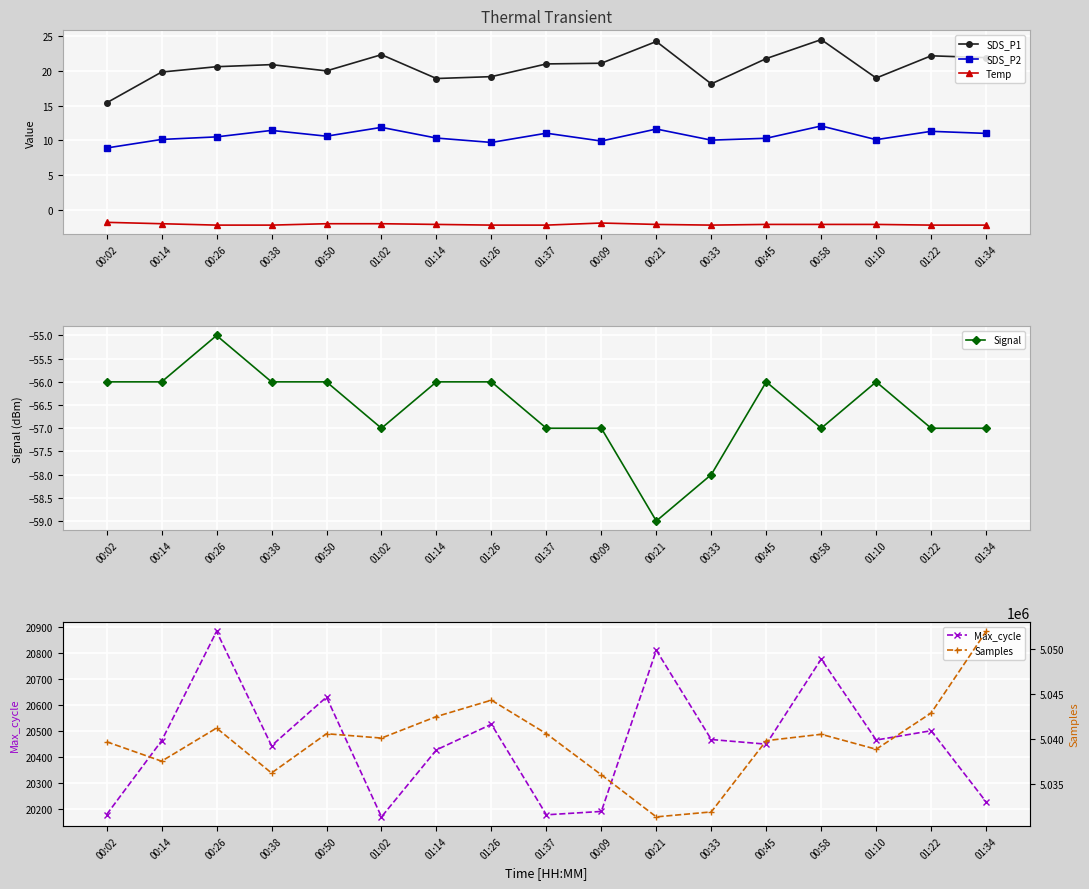

Reading left to right, list all the values displayed in this chart.

SDS_P1: 00:02=15.4	00:14=19.8	00:26=20.6	00:38=20.9	00:50=20.0	01:02=22.3	01:14=18.9	01:26=19.2	01:37=21.0	00:09=21.1	00:21=24.2	00:33=18.1	00:45=21.8	00:58=24.5	01:10=19.0	01:22=22.2	01:34=21.9
SDS_P2: 00:02=8.9	00:14=10.1	00:26=10.5	00:38=11.4	00:50=10.6	01:02=11.9	01:14=10.3	01:26=9.7	01:37=11.0	00:09=9.9	00:21=11.6	00:33=10.0	00:45=10.3	00:58=12.1	01:10=10.1	01:22=11.3	01:34=11.0
Temp: 00:02=-1.8	00:14=-2.0	00:26=-2.2	00:38=-2.2	00:50=-2.0	01:02=-2.0	01:14=-2.1	01:26=-2.2	01:37=-2.2	00:09=-1.9	00:21=-2.1	00:33=-2.2	00:45=-2.1	00:58=-2.1	01:10=-2.1	01:22=-2.2	01:34=-2.2
Signal: 00:02=-56.0	00:14=-56.0	00:26=-55.0	00:38=-56.0	00:50=-56.0	01:02=-57.0	01:14=-56.0	01:26=-56.0	01:37=-57.0	00:09=-57.0	00:21=-59.0	00:33=-58.0	00:45=-56.0	00:58=-57.0	01:10=-56.0	01:22=-57.0	01:34=-57.0
Max_cycle: 00:02=20177.0	00:14=20462.0	00:26=20885.0	00:38=20443.0	00:50=20631.0	01:02=20168.0	01:14=20427.0	01:26=20526.0	01:37=20176.0	00:09=20189.0	00:21=20812.0	00:33=20467.0	00:45=20449.0	00:58=20778.0	01:10=20465.0	01:22=20501.0	01:34=20226.0
Samples: 00:02=5039723.0	00:14=5037561.0	00:26=5041249.0	00:38=5036247.0	00:50=5040617.0	01:02=5040134.0	01:14=5042530.0	01:26=5044354.0	01:37=5040622.0	00:09=5036045.0	00:21=5031362.0	00:33=5031915.0	00:45=5039847.0	00:58=5040556.0	01:10=5038890.0	01:22=5042925.0	01:34=5052013.0